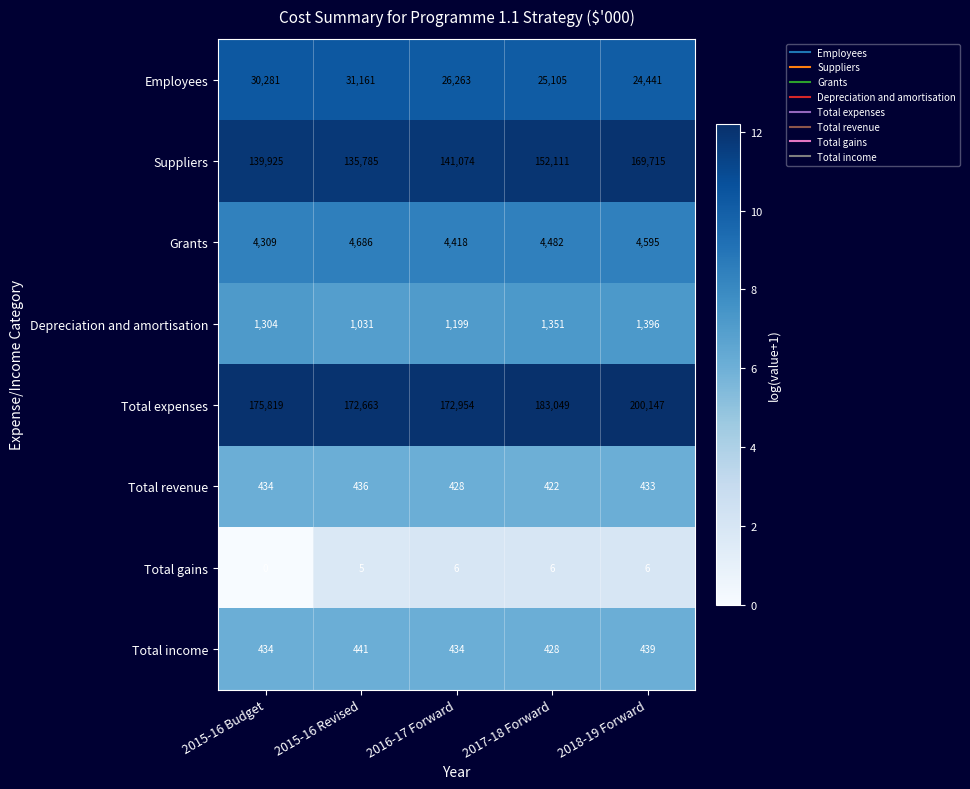

What is the average value of the Total gains series?

5